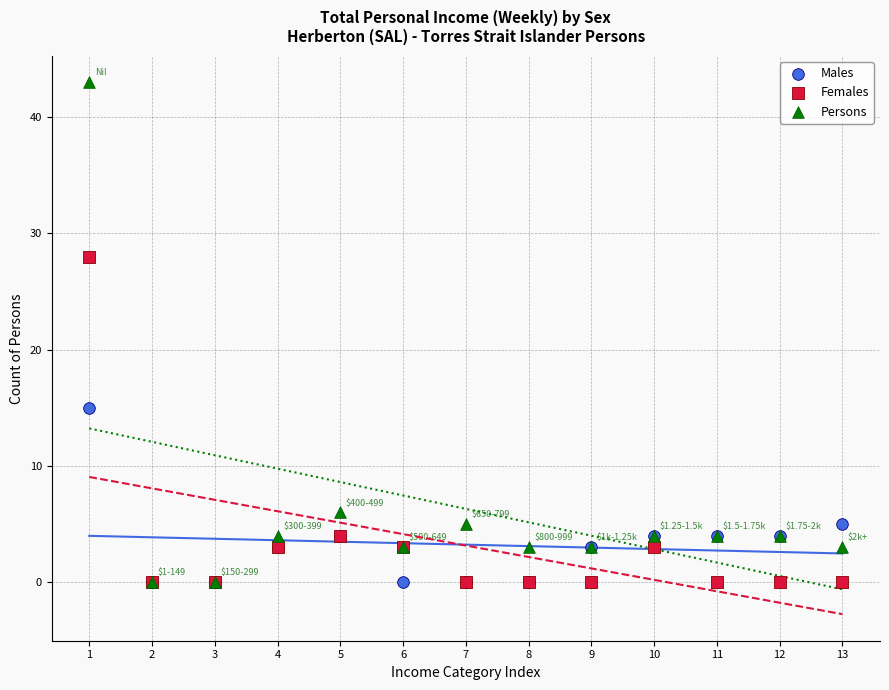

What are all the series names shown in the legend?

Males, Females, Persons